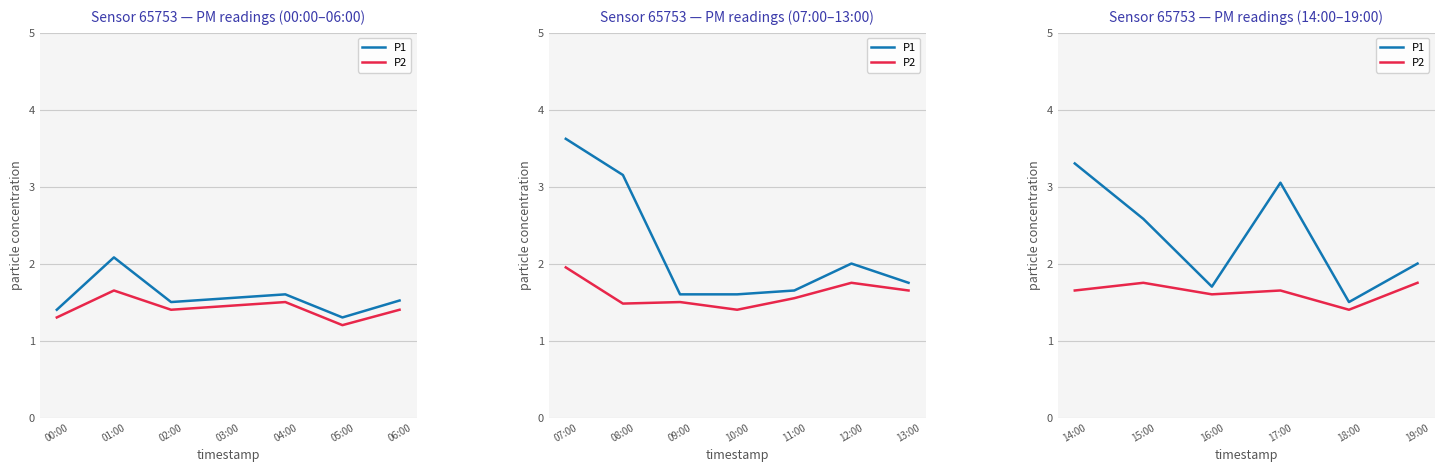

The P2 series shows 3.0 at 15:00. True or false?

False